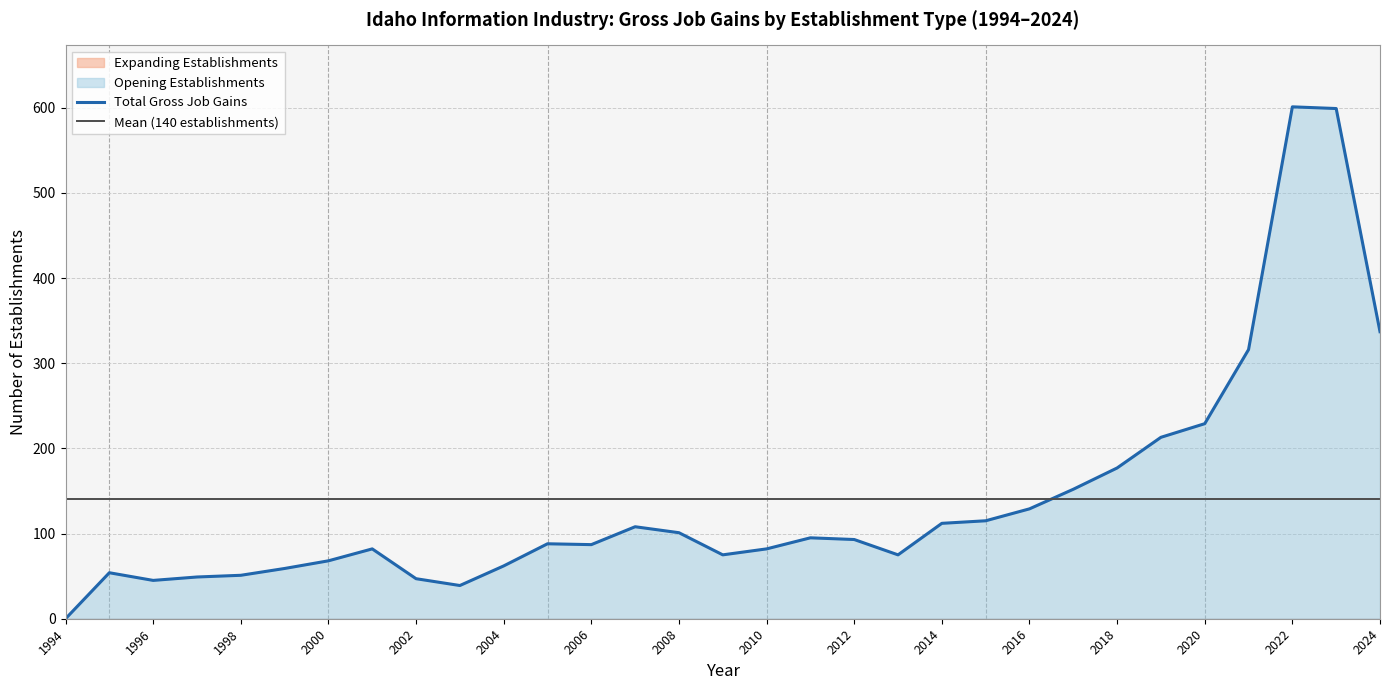

True or false: Opening Establishments has a value of 46 at 2009.

False